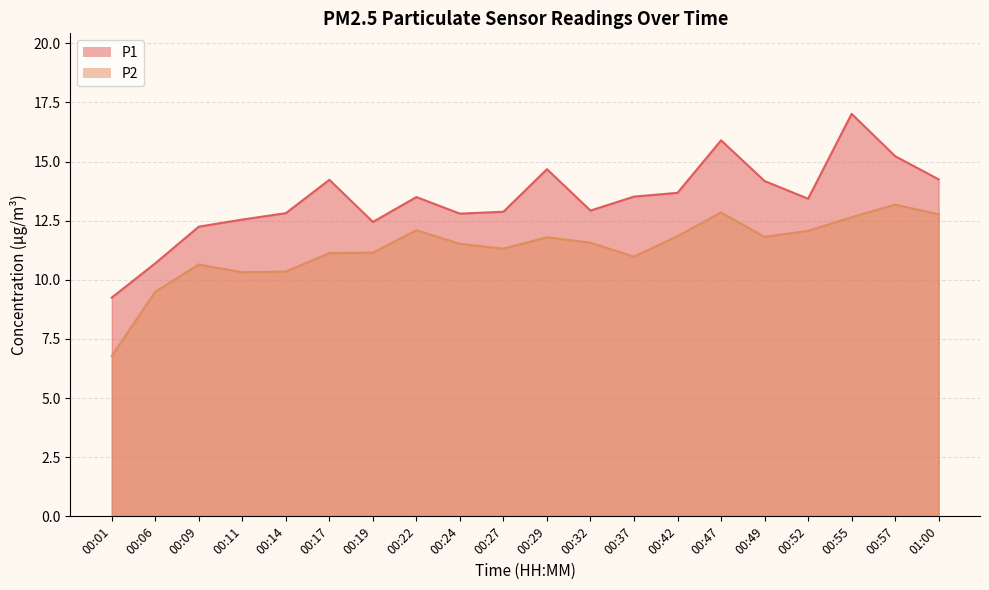

The value of P2 at 00:19 is 18.8. True or false?

False